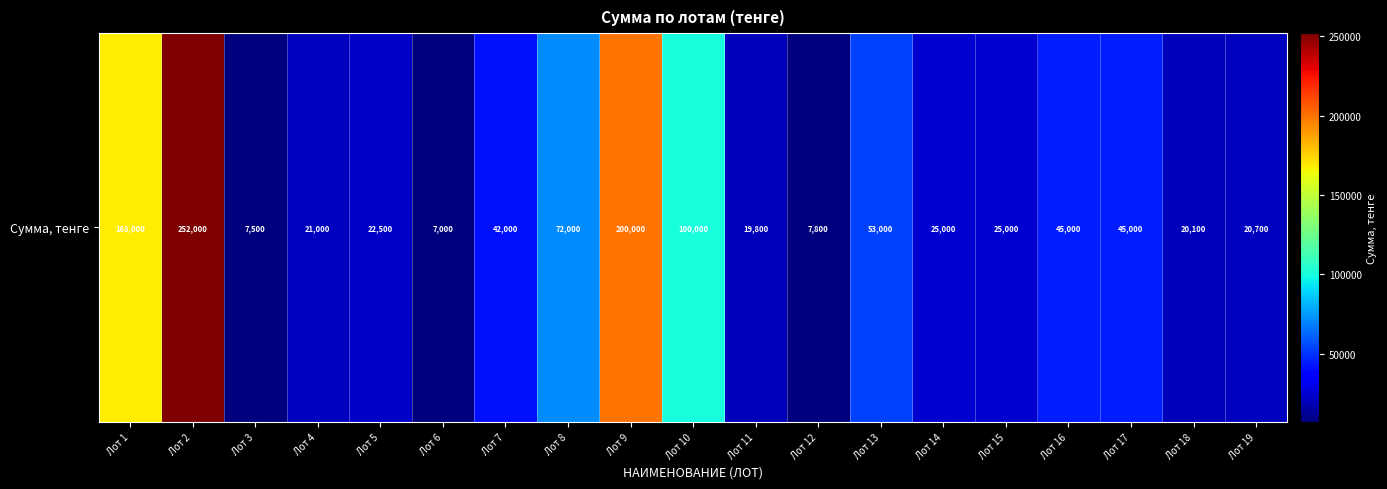

What value does the data have at Лот 6, to the nearest 100?

7000